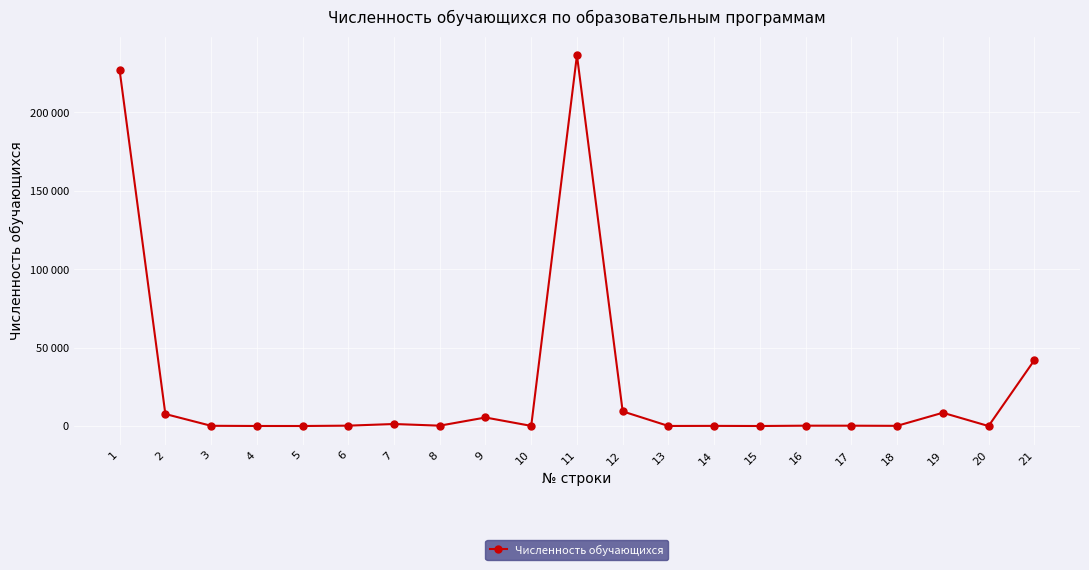

Reading left to right, transcribe all the data shown in this chart.

1=226876	2=7682	3=176	4=54	5=43	6=266	7=1313	8=256	9=5461	10=113	11=236427	12=9364	13=66	14=121	15=40	16=250	17=240	18=146	19=8486	20=15	21=41929